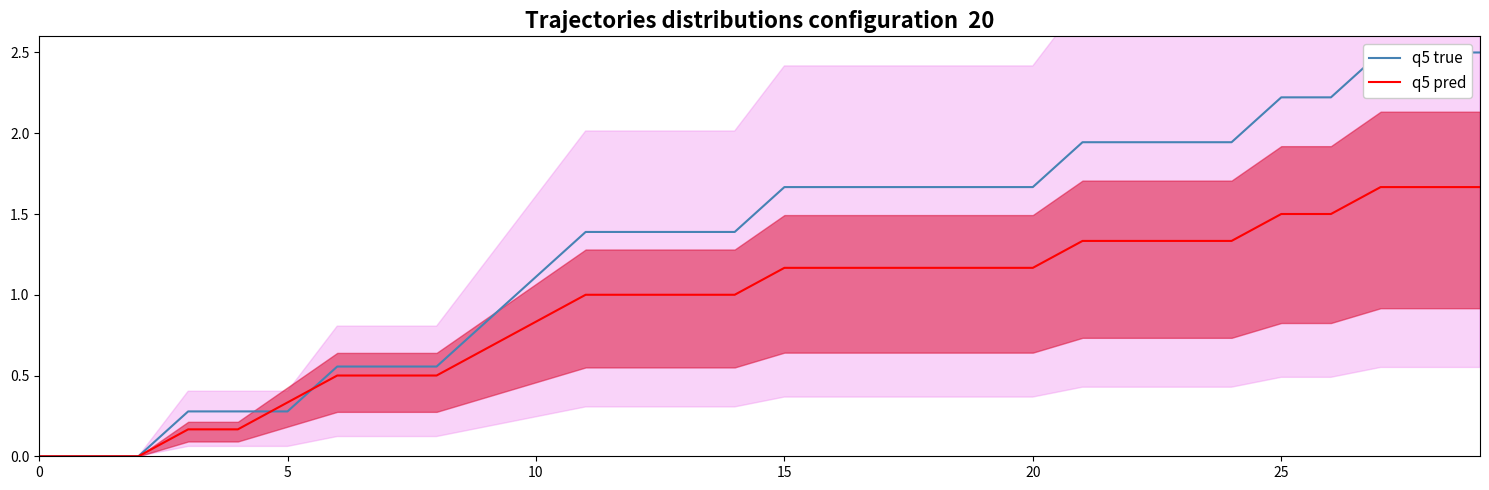

How many values in q5 pred are above zero?

27